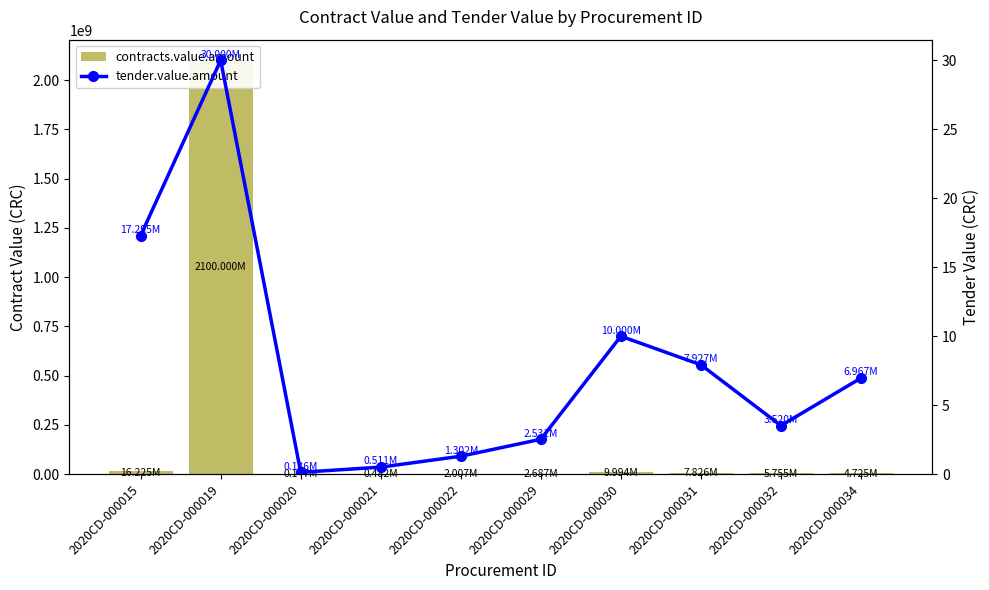

What are all the series names shown in the legend?

contracts.value.amount, tender.value.amount